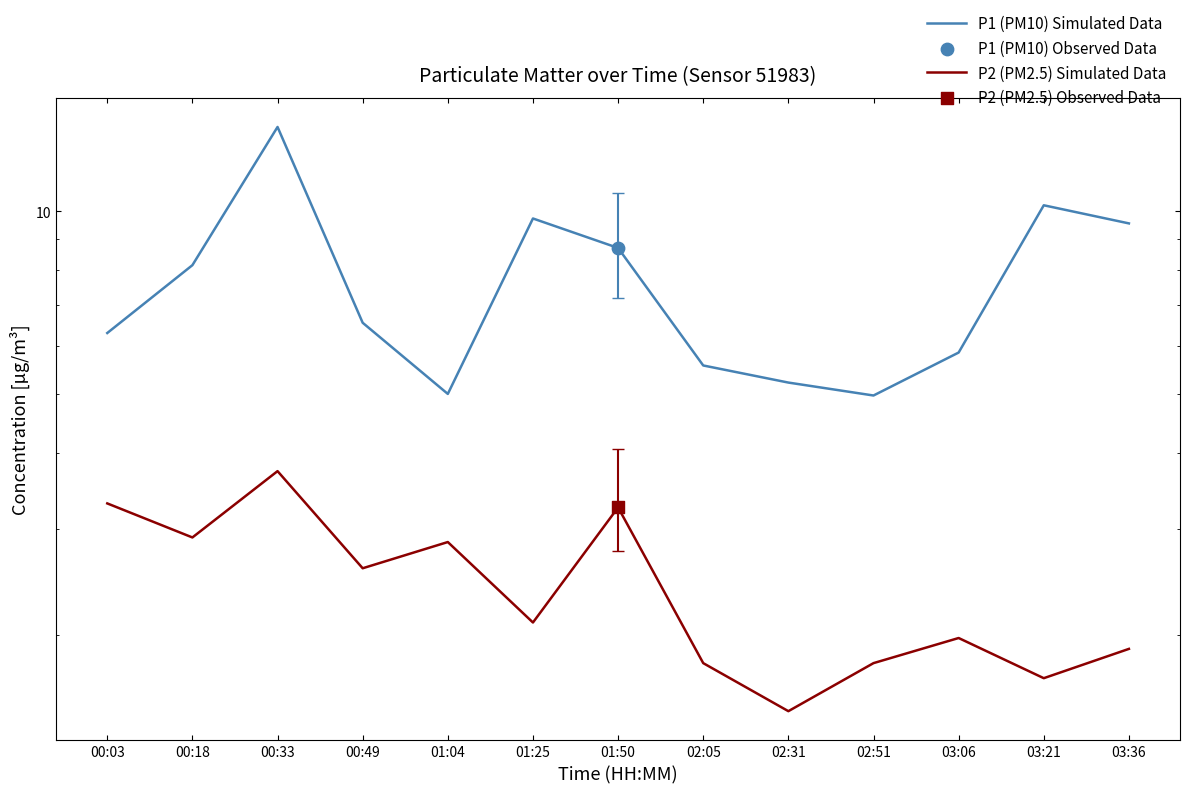

Which series has the largest total across all categories?

P1 (PM10) Simulated Data